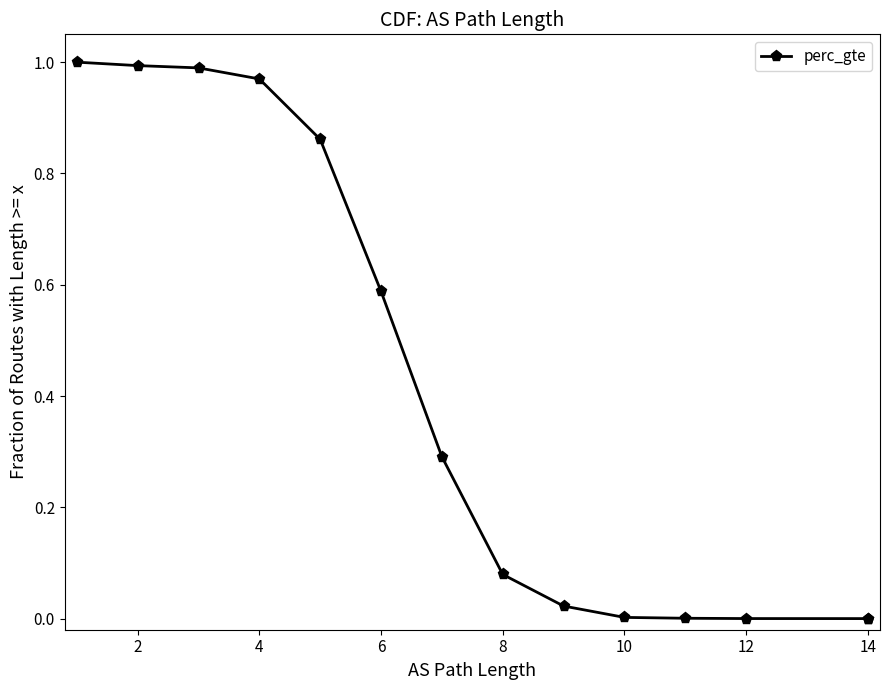

How many lines are shown in the chart?

1